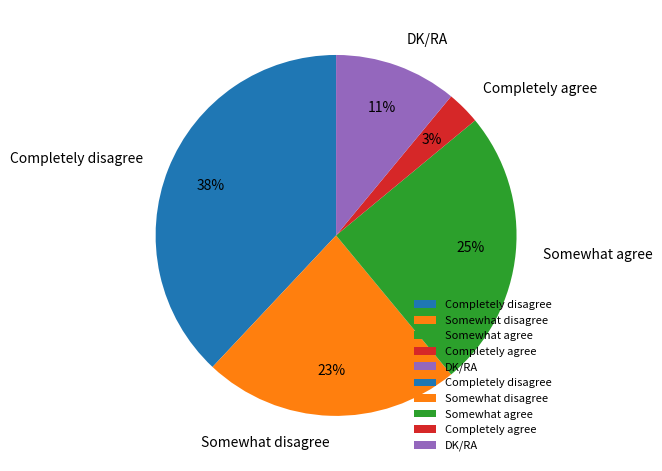

Does any single category account for the majority?

No